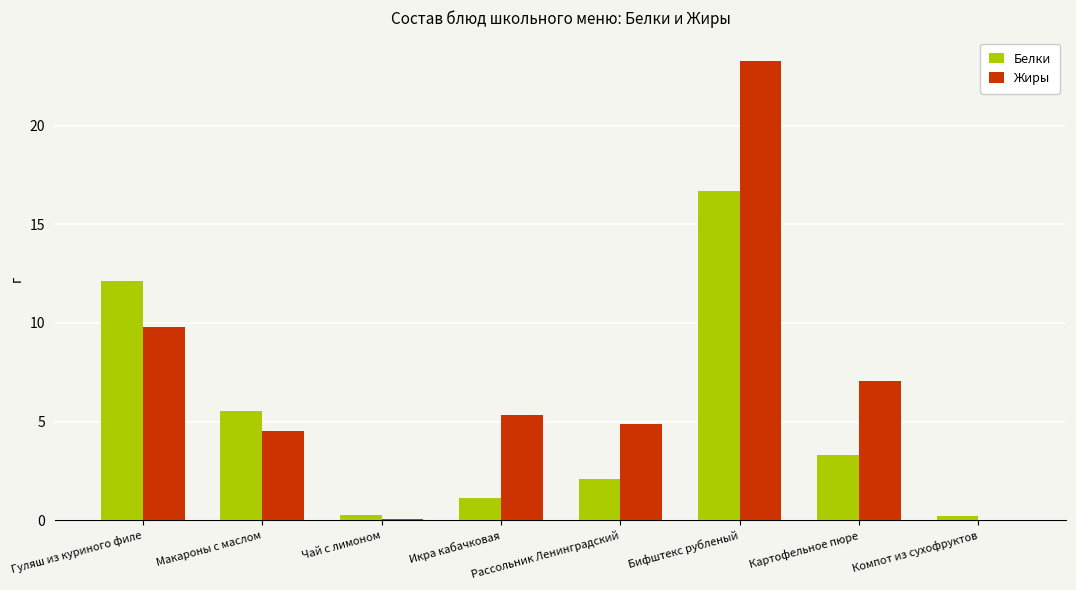

What is the average value of the Белки series?

5.2